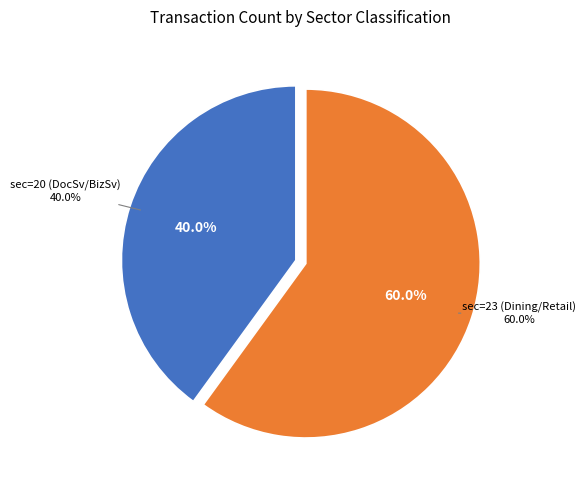

Which slice is the largest?

sec=23 (Dining/Retail)